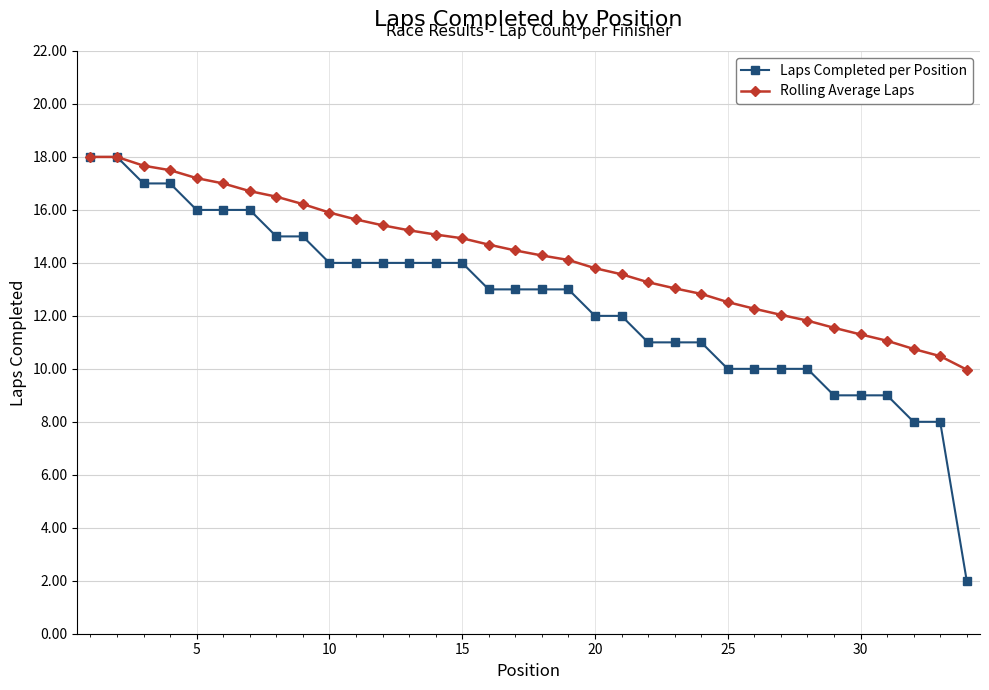

At how many categories does at least one series exceed 6?

34